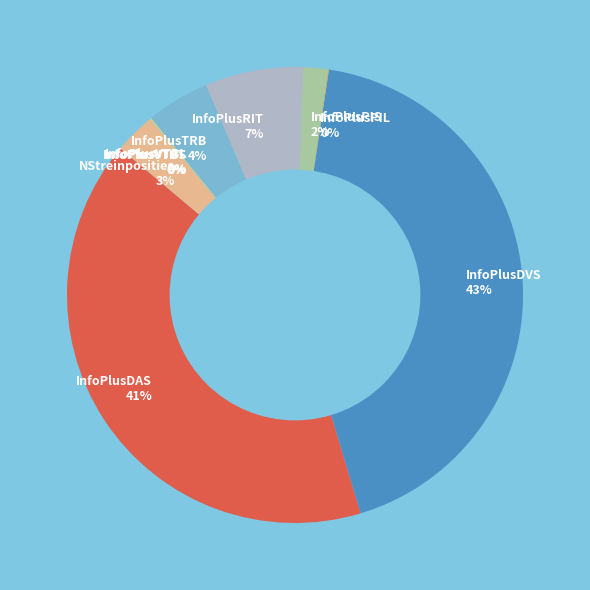

To the nearest percent, what is the difference between the largest and smallest slice percentages?

43%